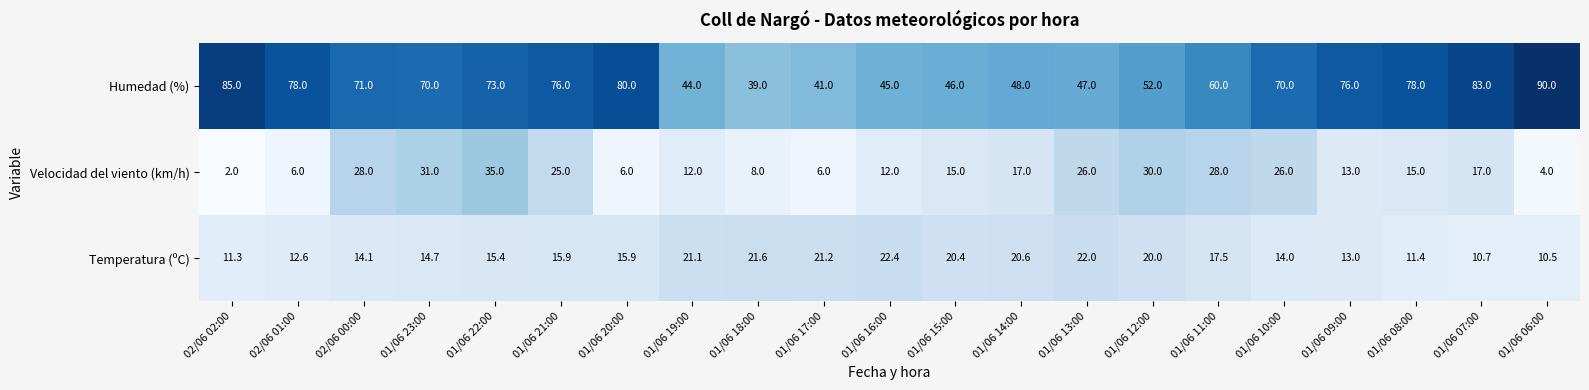

At which label does Temperatura (ºC) first exceed 15?

01/06 22:00